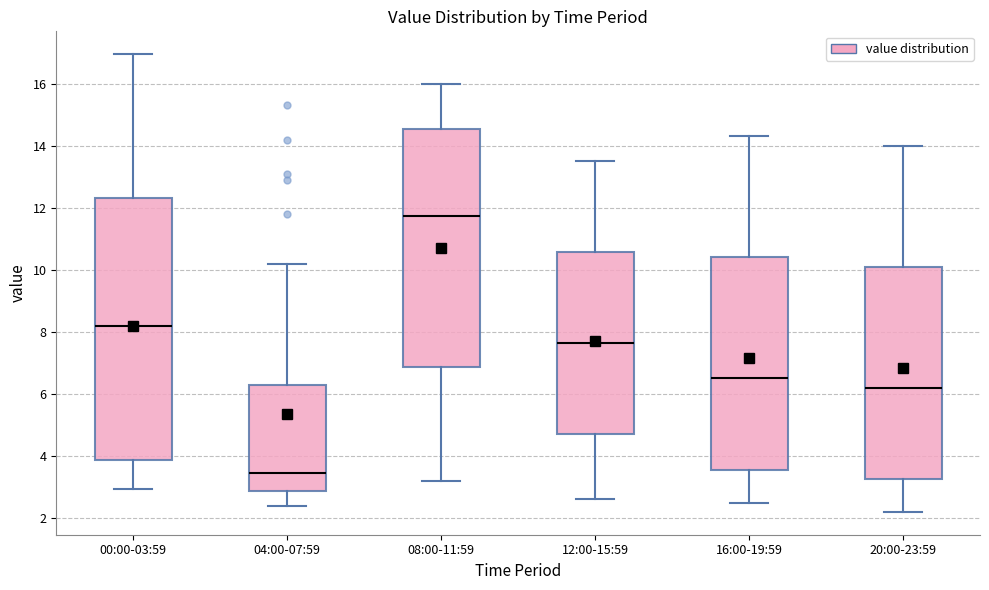

Which box's median line is the highest?

08:00-11:59